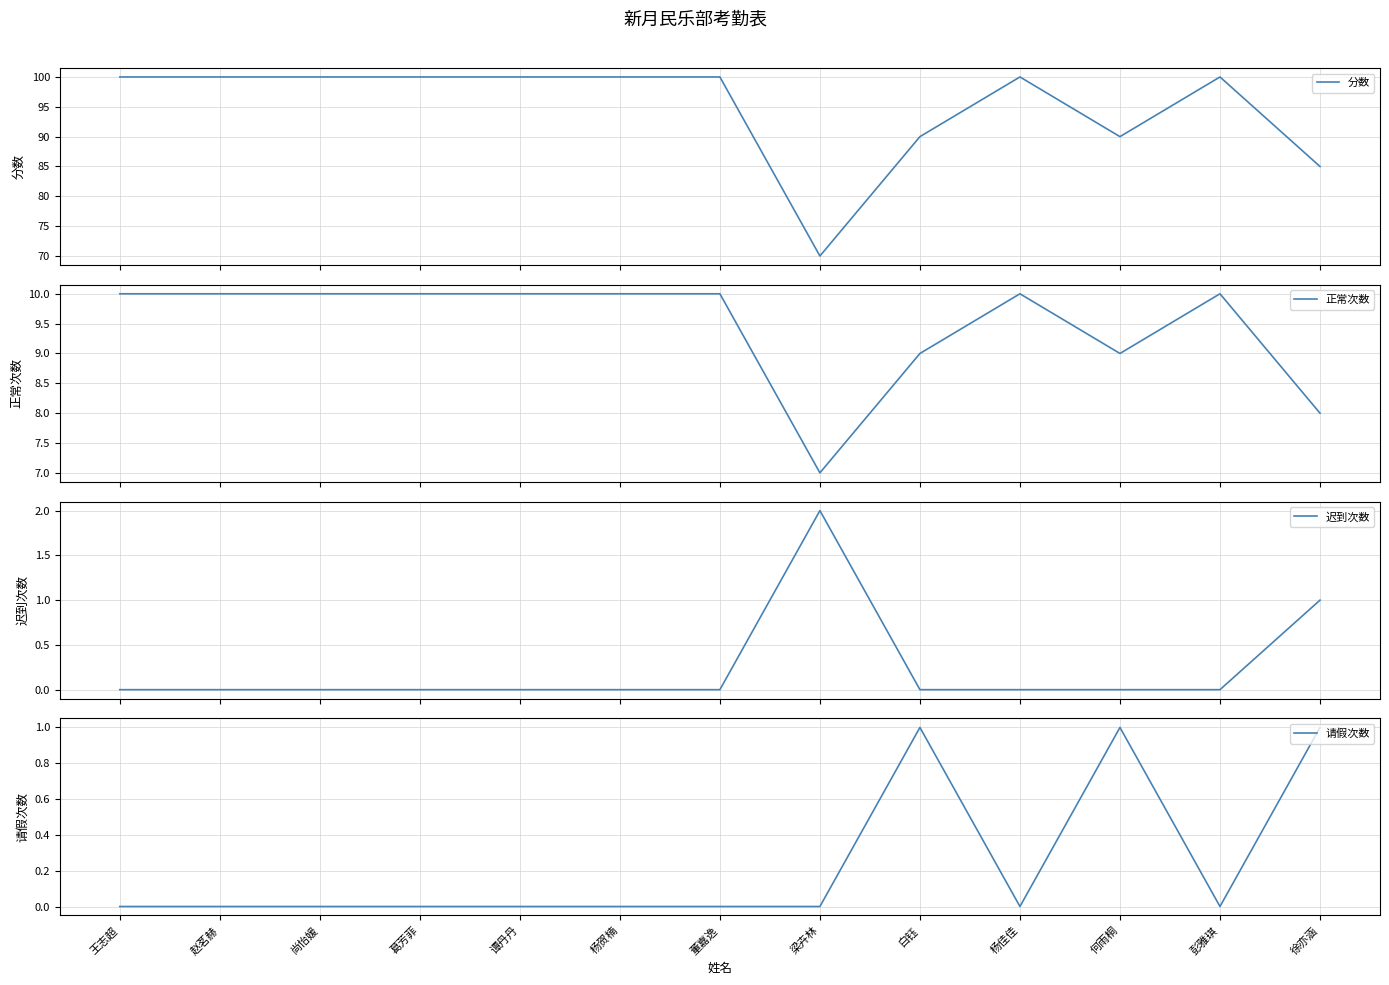

True or false: 分数 and 请假次数 intersect in this chart.

False